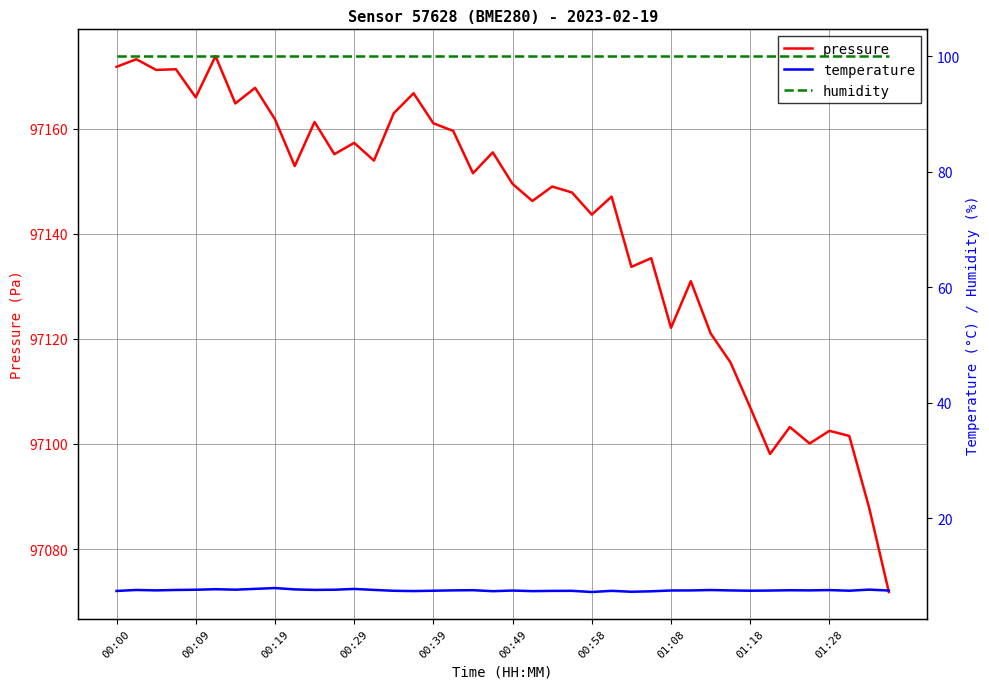

The value of pressure at 00:39 is 67948.9. True or false?

False